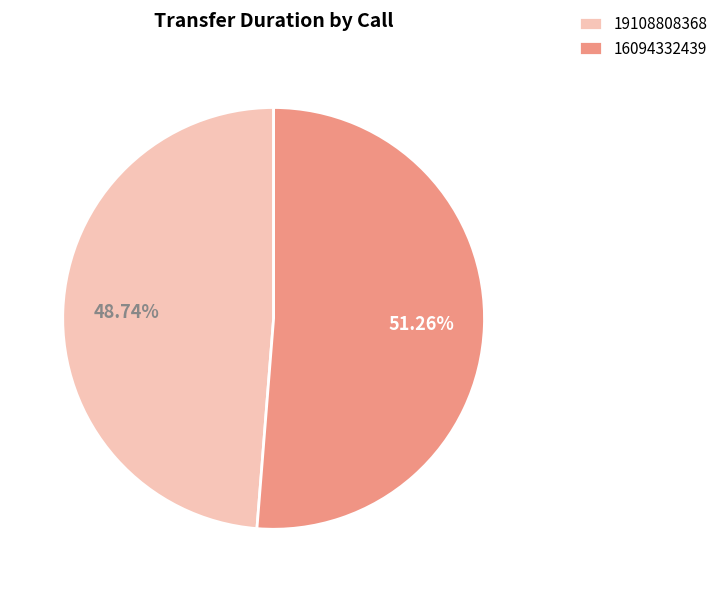

What is the majority slice?

16094332439